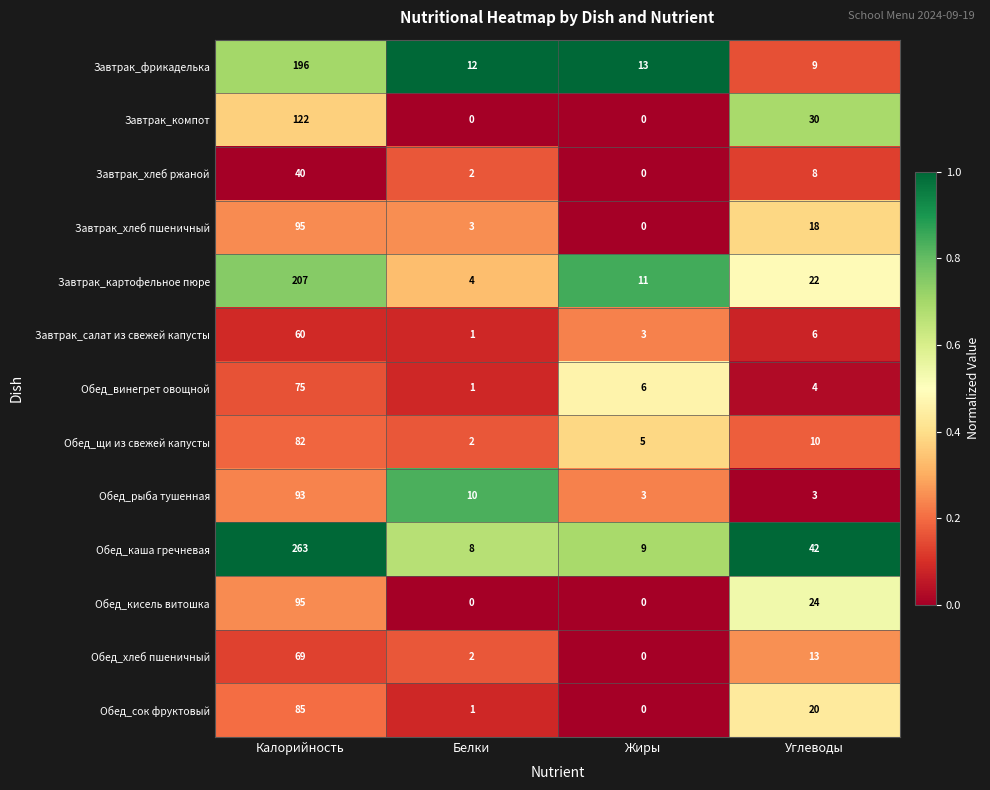

What is the lowest value of the Обед_каша гречневая series?

8